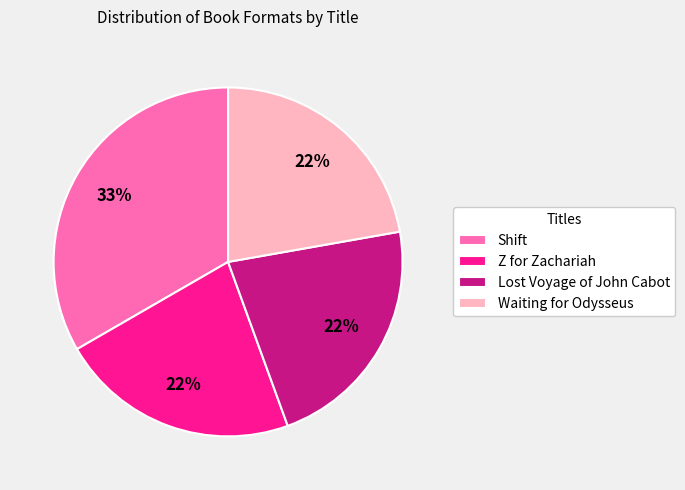

Is Lost Voyage of John Cabot the majority of the pie?

No